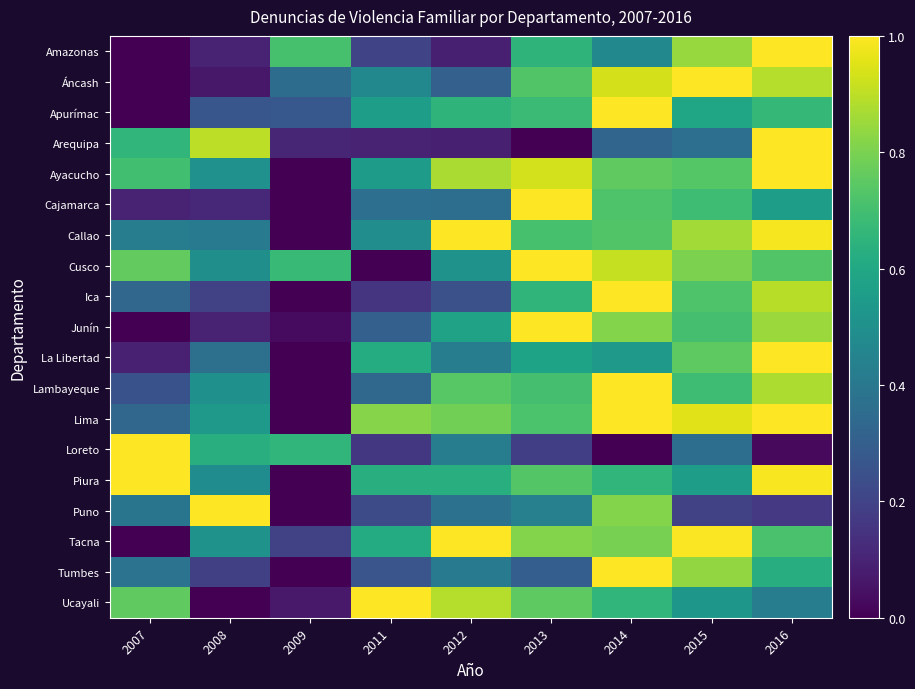

Reading left to right, extract all data points from this chart.

Amazonas: 2007=0.0	2008=0.1	2009=0.7	2011=0.2	2012=0.1	2013=0.7	2014=0.5	2015=0.8	2016=1.0
Áncash: 2007=0.0	2008=0.1	2009=0.4	2011=0.5	2012=0.3	2013=0.7	2014=0.9	2015=1.0	2016=0.9
Apurímac: 2007=0.0	2008=0.3	2009=0.3	2011=0.6	2012=0.6	2013=0.7	2014=1.0	2015=0.6	2016=0.7
Arequipa: 2007=0.7	2008=0.9	2009=0.1	2011=0.1	2012=0.1	2013=0.0	2014=0.3	2015=0.4	2016=1.0
Ayacucho: 2007=0.7	2008=0.5	2009=0.0	2011=0.5	2012=0.9	2013=0.9	2014=0.8	2015=0.7	2016=1.0
Cajamarca: 2007=0.1	2008=0.1	2009=0.0	2011=0.4	2012=0.4	2013=1.0	2014=0.7	2015=0.7	2016=0.6
Callao: 2007=0.4	2008=0.4	2009=0.0	2011=0.5	2012=1.0	2013=0.7	2014=0.7	2015=0.9	2016=1.0
Cusco: 2007=0.8	2008=0.5	2009=0.7	2011=0.0	2012=0.5	2013=1.0	2014=0.9	2015=0.8	2016=0.7
Ica: 2007=0.3	2008=0.2	2009=0.0	2011=0.2	2012=0.2	2013=0.7	2014=1.0	2015=0.7	2016=0.9
Junín: 2007=0.0	2008=0.1	2009=0.0	2011=0.3	2012=0.6	2013=1.0	2014=0.8	2015=0.7	2016=0.8
La Libertad: 2007=0.1	2008=0.4	2009=0.0	2011=0.6	2012=0.4	2013=0.6	2014=0.5	2015=0.8	2016=1.0
Lambayeque: 2007=0.3	2008=0.5	2009=0.0	2011=0.3	2012=0.7	2013=0.7	2014=1.0	2015=0.7	2016=0.9
Lima: 2007=0.3	2008=0.5	2009=0.0	2011=0.8	2012=0.8	2013=0.7	2014=1.0	2015=1.0	2016=1.0
Loreto: 2007=1.0	2008=0.6	2009=0.7	2011=0.2	2012=0.4	2013=0.2	2014=0.0	2015=0.4	2016=0.0
Piura: 2007=1.0	2008=0.5	2009=0.0	2011=0.6	2012=0.6	2013=0.7	2014=0.7	2015=0.6	2016=1.0
Puno: 2007=0.4	2008=1.0	2009=0.0	2011=0.2	2012=0.4	2013=0.4	2014=0.8	2015=0.2	2016=0.2
Tacna: 2007=0.0	2008=0.5	2009=0.2	2011=0.6	2012=1.0	2013=0.8	2014=0.8	2015=1.0	2016=0.7
Tumbes: 2007=0.4	2008=0.2	2009=0.0	2011=0.3	2012=0.4	2013=0.3	2014=1.0	2015=0.8	2016=0.6
Ucayali: 2007=0.8	2008=0.0	2009=0.1	2011=1.0	2012=0.9	2013=0.8	2014=0.7	2015=0.5	2016=0.4